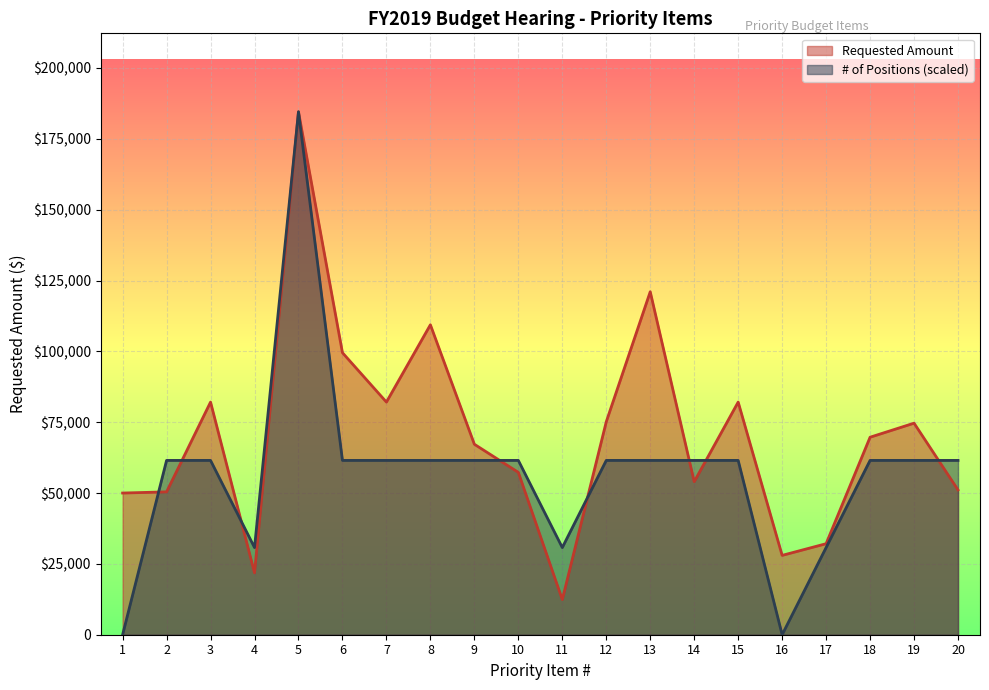

What is the value of the # of Positions point at the 20th from the left?

61516